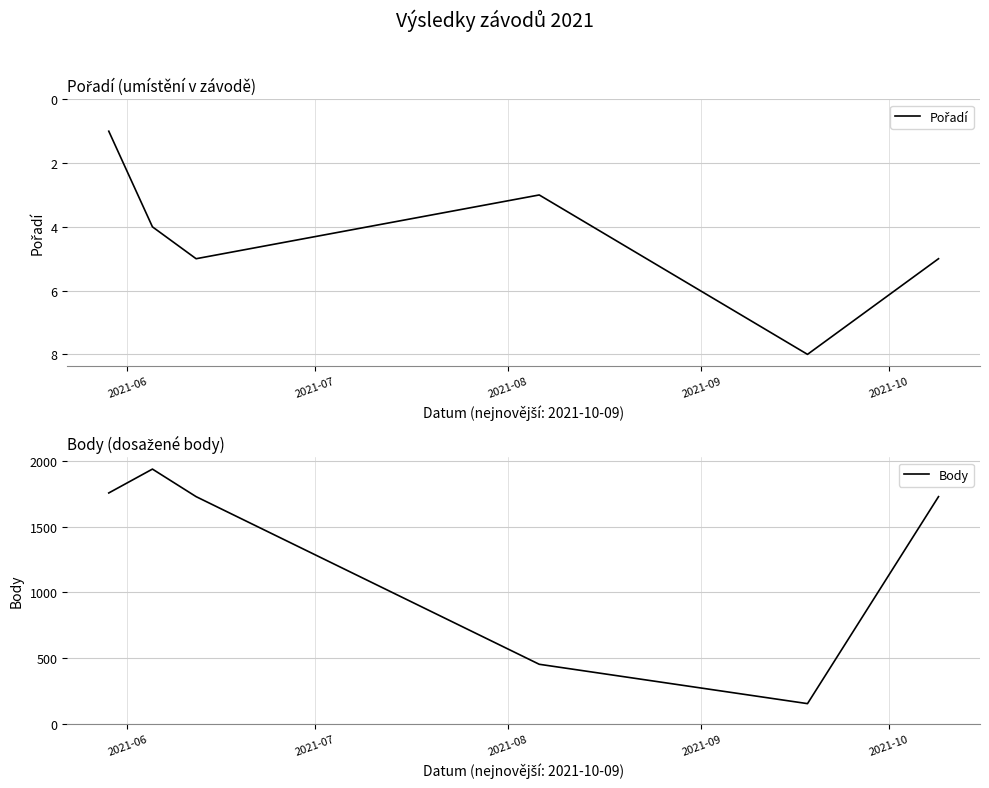

In Body, how many points are lower than both neighbors (excluding endpoints)?

1